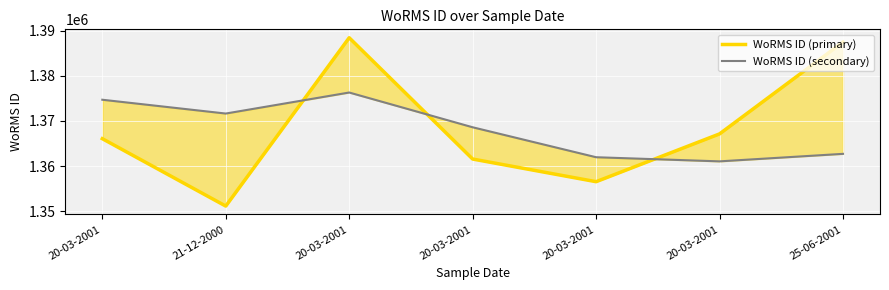

How many lines are shown in the chart?

2